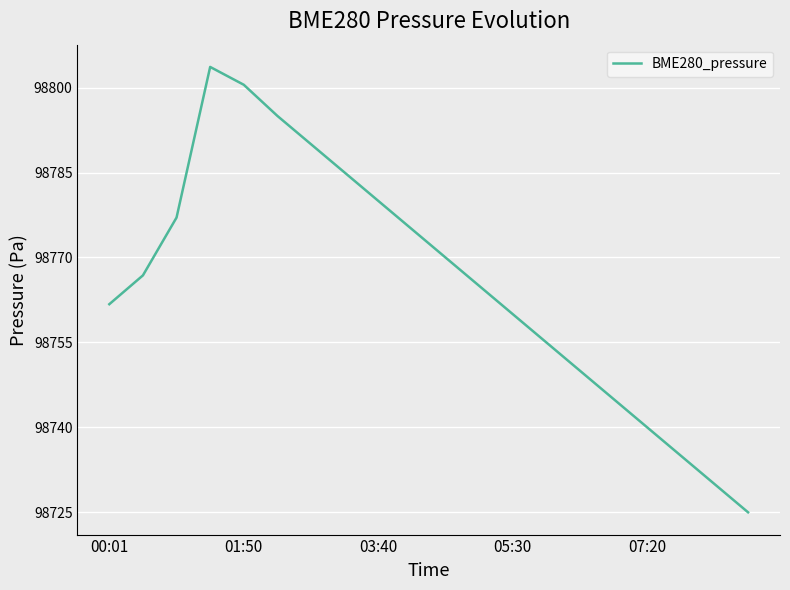

What is the minimum value shown in the chart?

98725.0